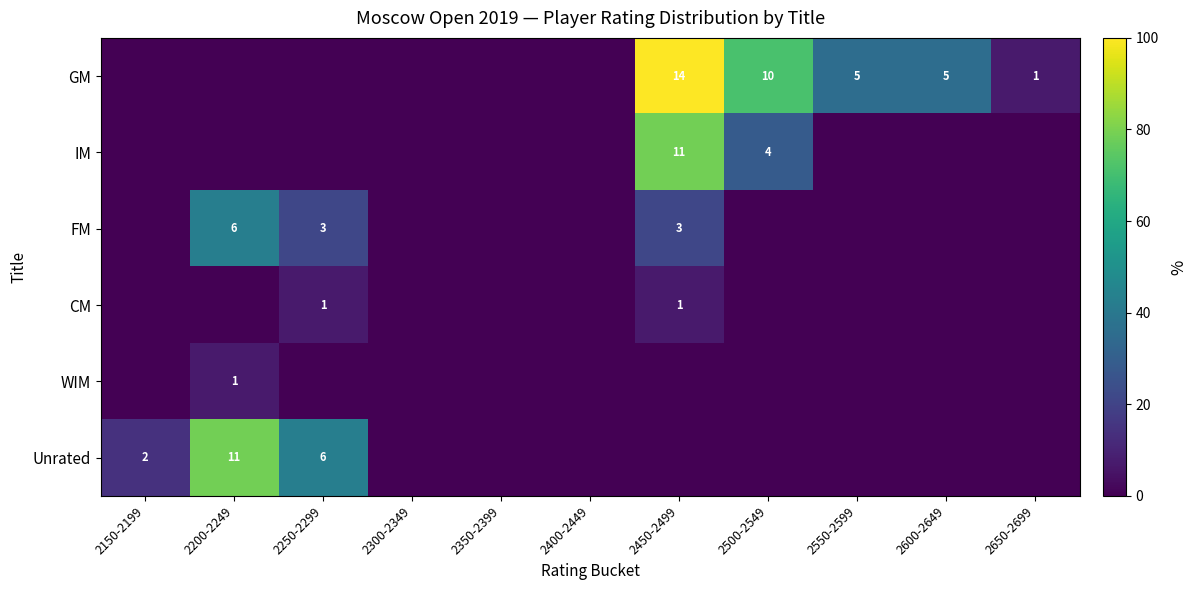

What is the sum of the GM values at 2450-2499 and 2650-2699?

15